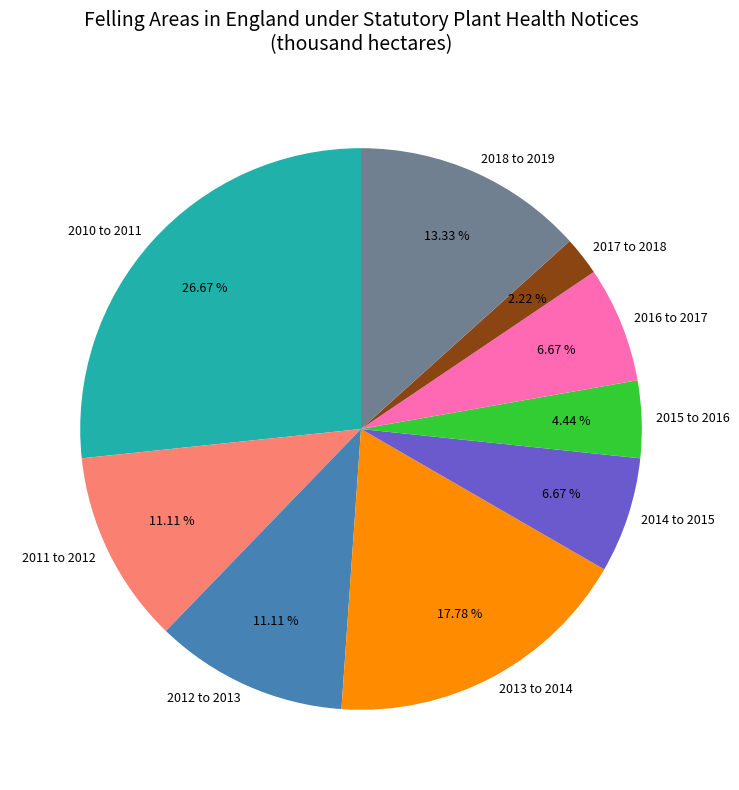

What is the largest slice in the pie chart?

2010 to 2011